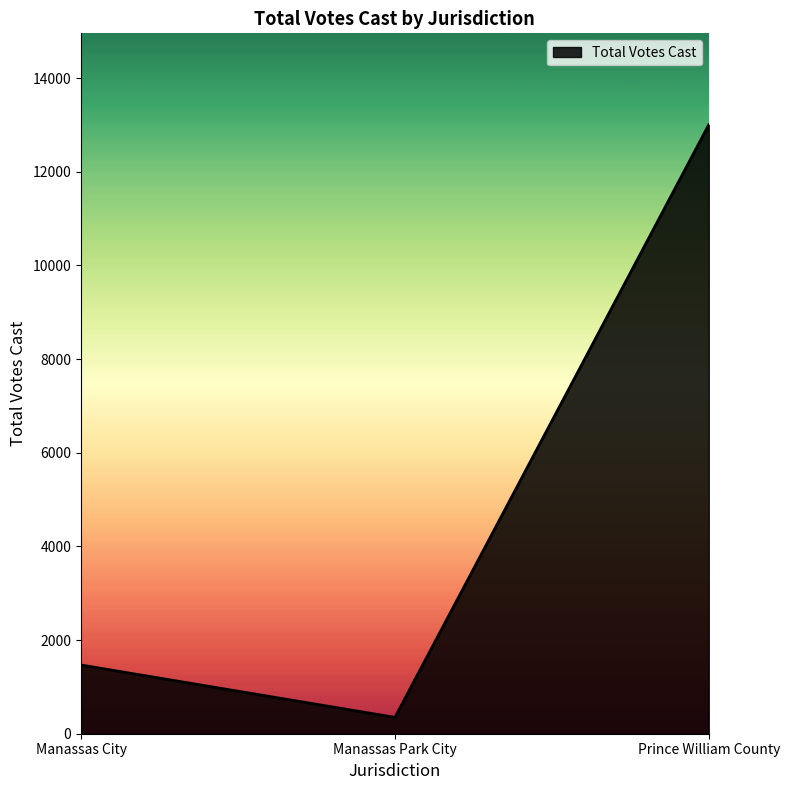

Reading right to left, transcribe all the data shown in this chart.

13006	349	1467